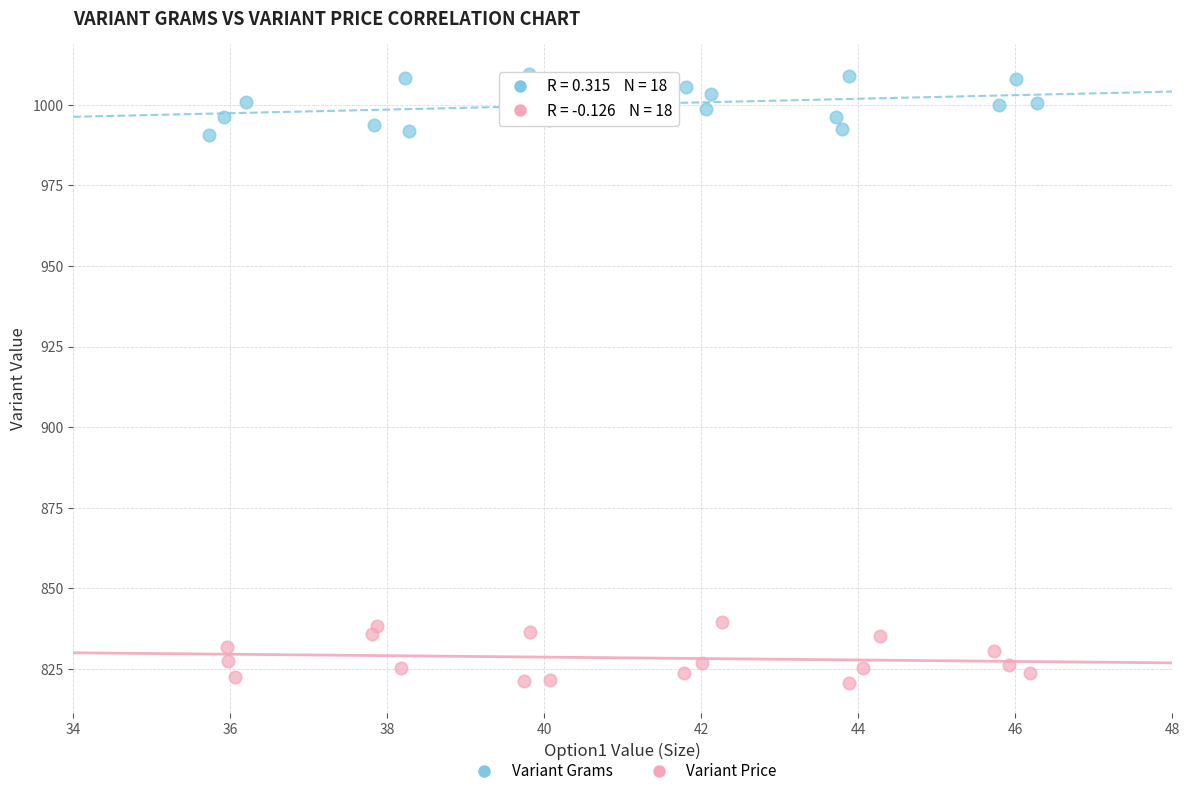

Which series contains the highest Y value?

Variant Grams